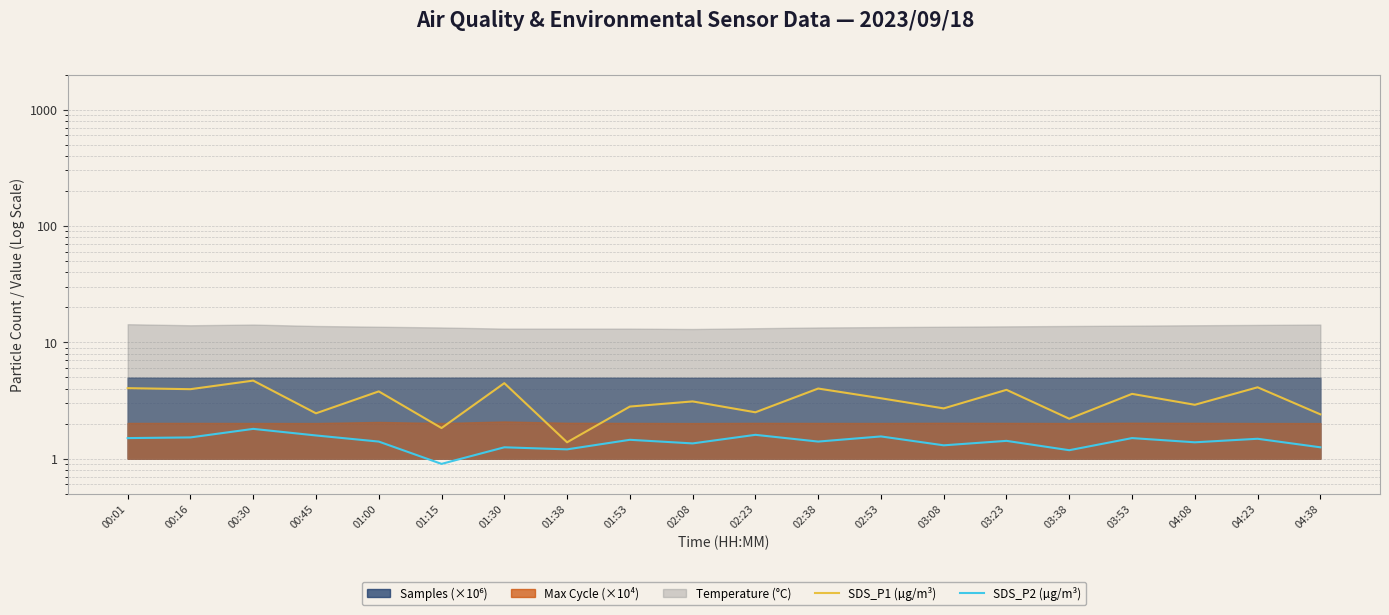

Reading right to left, extract all data points from this chart.

SDS_P1 (µg/m³): 04:38=2.4	04:23=4.1	04:08=2.9	03:53=3.6	03:38=2.2	03:23=3.9	03:08=2.7	02:53=3.3	02:38=4.0	02:23=2.5	02:08=3.1	01:53=2.8	01:38=1.4	01:30=4.5	01:15=1.8	01:00=3.8	00:45=2.5	00:30=4.7	00:16=4.0	00:01=4.0
SDS_P2 (µg/m³): 04:38=1.2	04:23=1.5	04:08=1.4	03:53=1.5	03:38=1.2	03:23=1.4	03:08=1.3	02:53=1.6	02:38=1.4	02:23=1.6	02:08=1.4	01:53=1.4	01:38=1.2	01:30=1.2	01:15=0.9	01:00=1.4	00:45=1.6	00:30=1.8	00:16=1.5	00:01=1.5